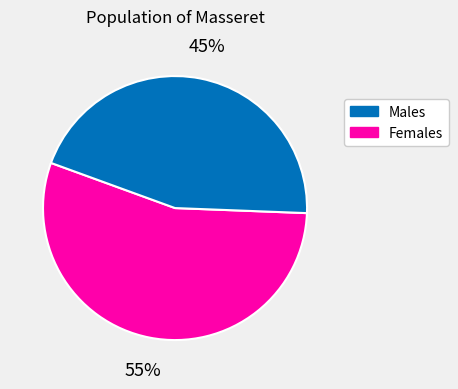

Does any single category account for the majority?

Yes